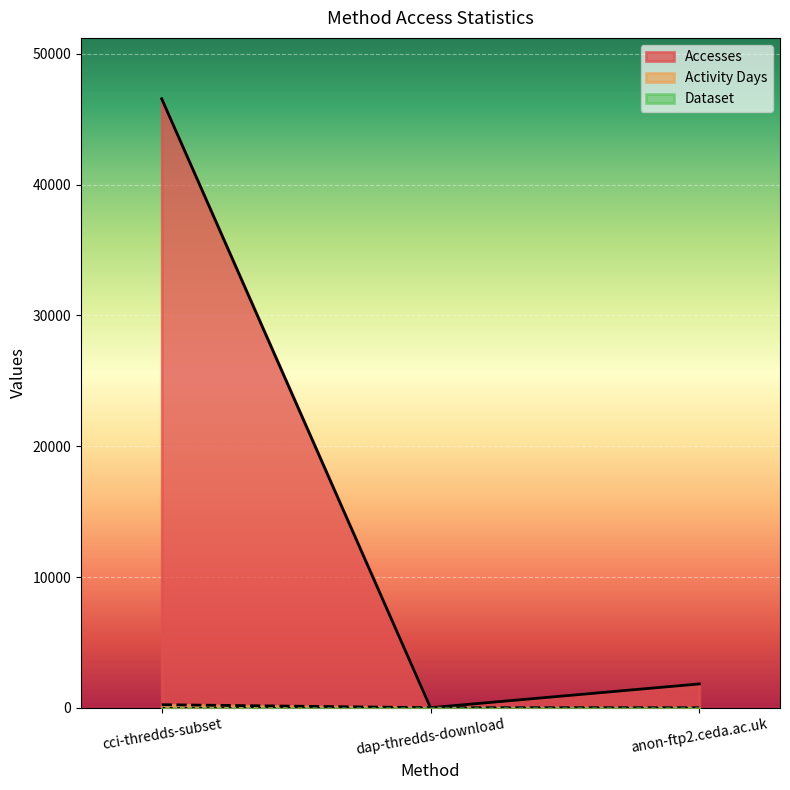

What is the difference between the Activity Days values at anon-ftp2.ceda.ac.uk and cci-thredds-subset?

232